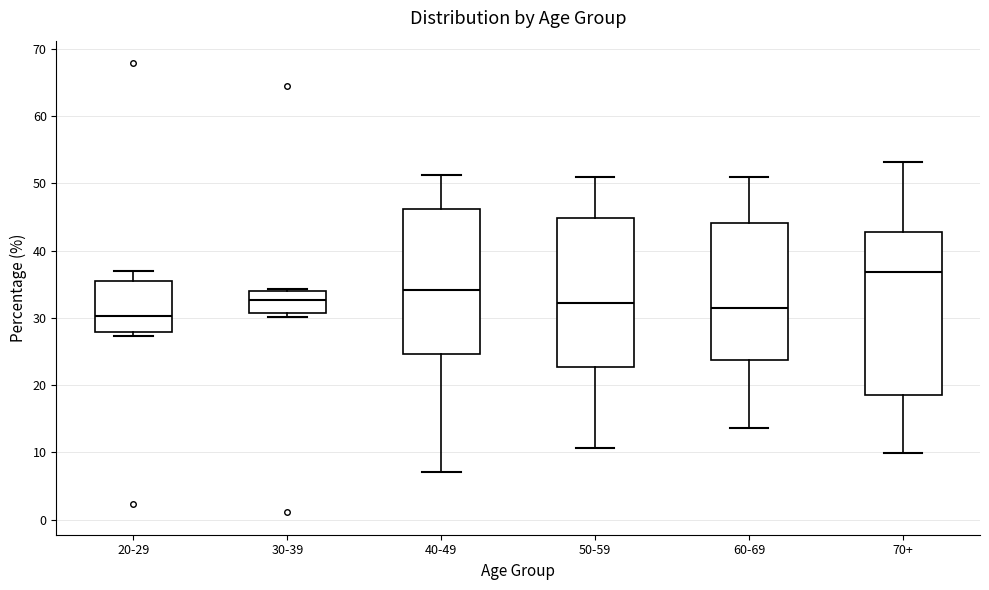

Where does the lower whisker of the box for 50-59 end on the y-axis? The values are not printed on the chart, so give them approximately, as read against the axis.

11